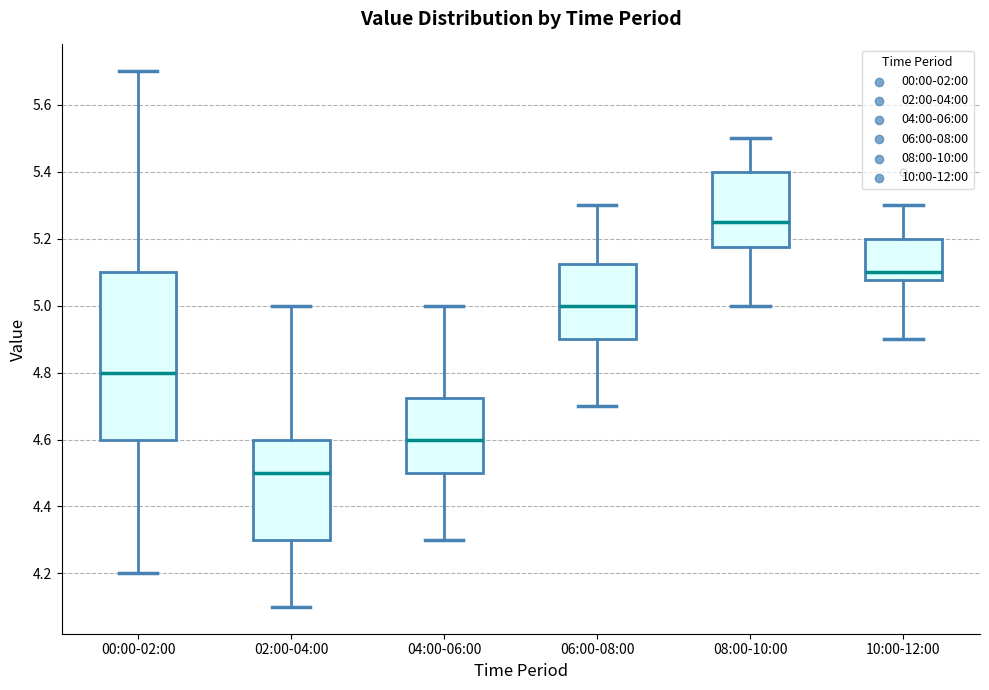

Reading left to right, read every box against the y-axis: the position of its median line, the range the box covers, and the ends of its whiskers. The values are not printed on the chart, so give them approximately, as read against the axis.

00:00-02:00: median 4.80, box 4.60 to 5.10, whiskers 4.20 to 5.70
02:00-04:00: median 4.50, box 4.30 to 4.60, whiskers 4.10 to 5.00
04:00-06:00: median 4.60, box 4.50 to 4.72, whiskers 4.30 to 5.00
06:00-08:00: median 5.00, box 4.90 to 5.12, whiskers 4.70 to 5.30
08:00-10:00: median 5.26, box 5.18 to 5.40, whiskers 5.00 to 5.50
10:00-12:00: median 5.10, box 5.08 to 5.20, whiskers 4.90 to 5.30